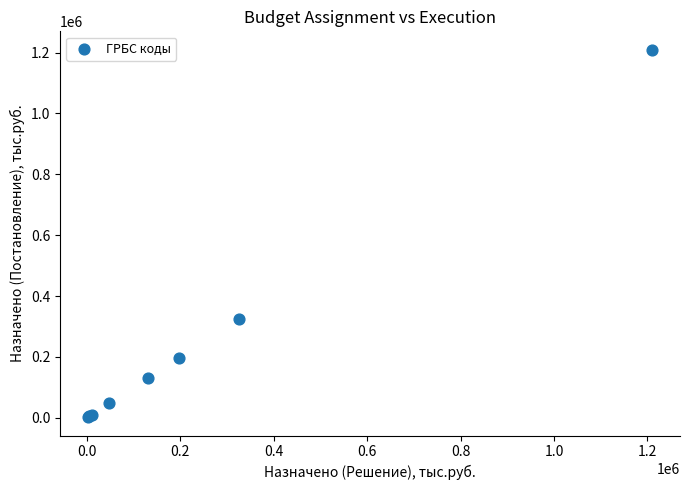

What Y value in the scatter plot is closest to 605892?

325115.4